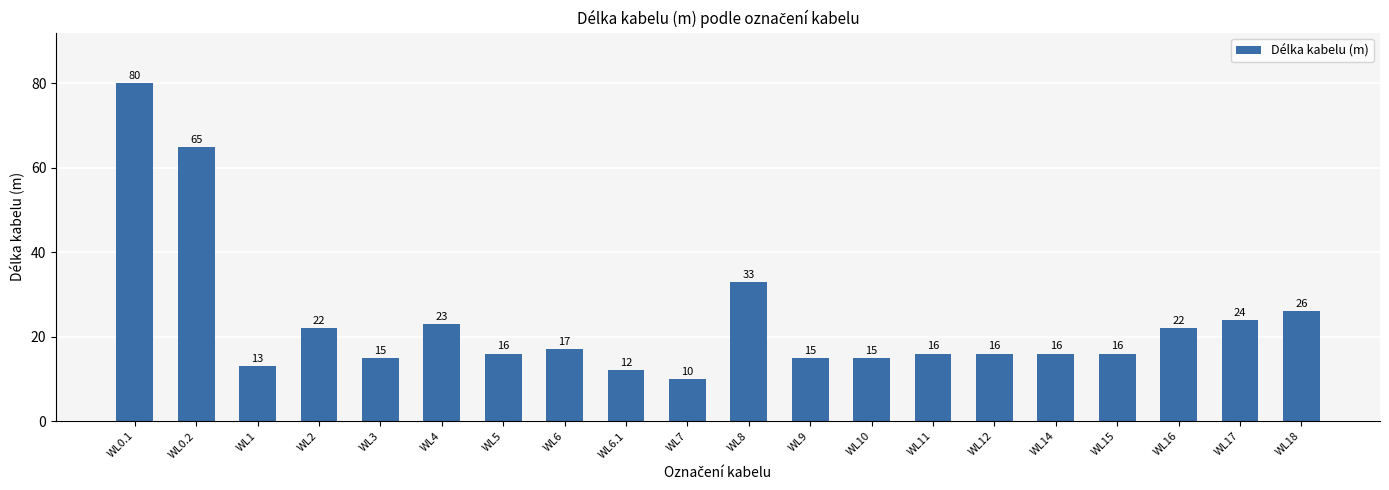

What is the sum of the values at WL8 and WL3?

48